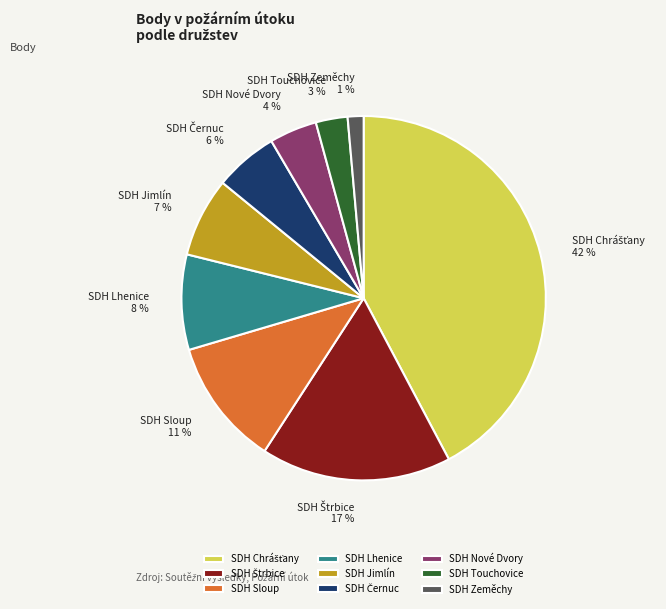

To the nearest percent, what percentage of the pie is SDH Nové Dvory?

4%